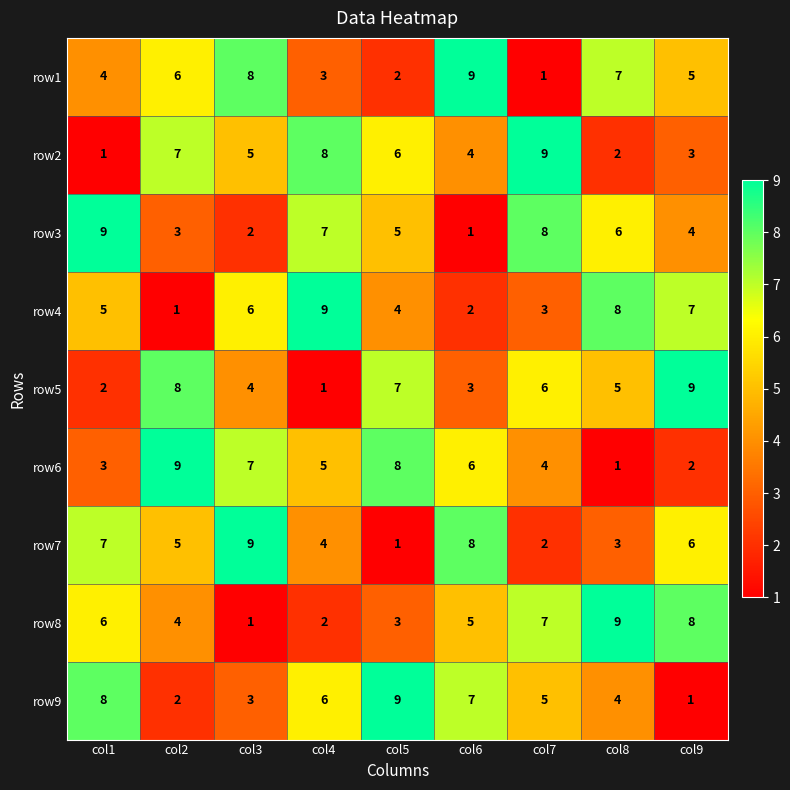

Is the value of row8 at col3 greater than the value of row5 at col6?

No